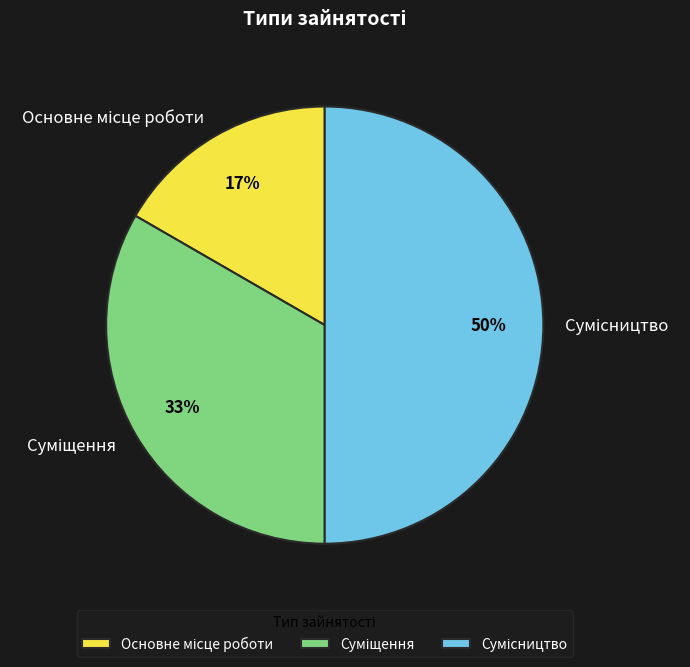

To the nearest percent, what is the difference between the largest and smallest slice percentages?

33%